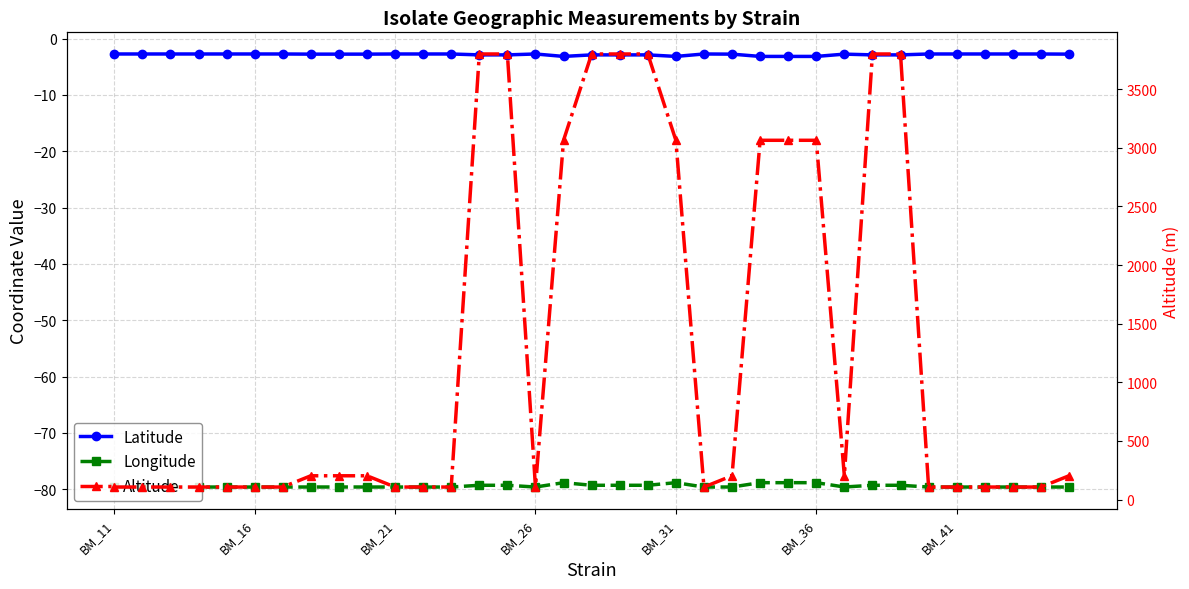

Is the value of Latitude at 10 greater than the value of Altitude at 23?

No